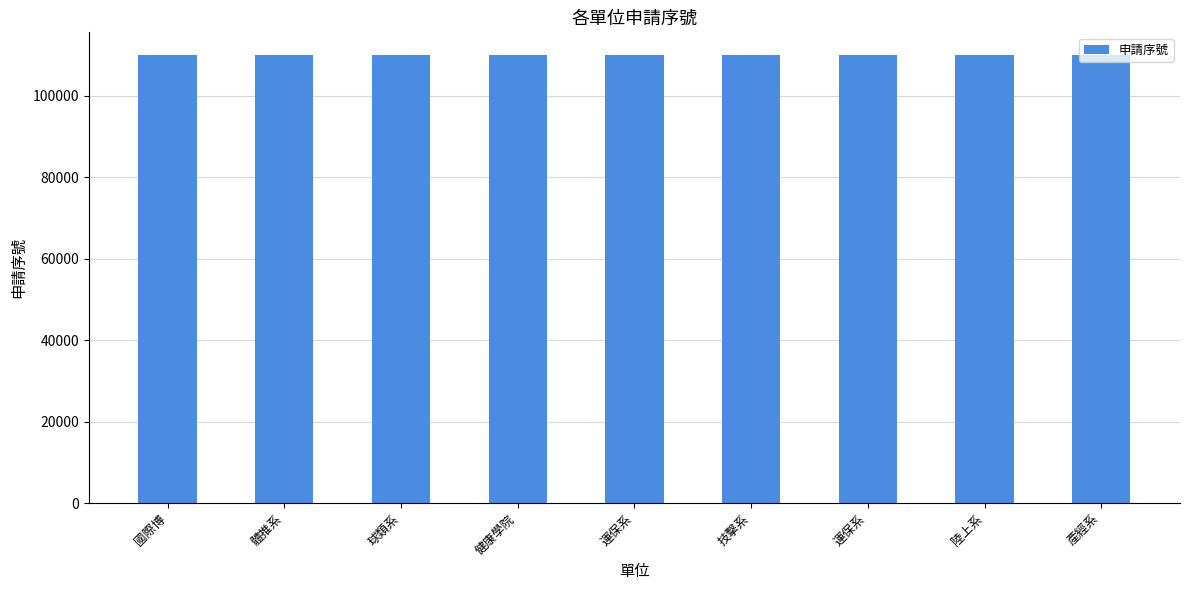

What is the difference between the values at 運保系 and 體推系?

3